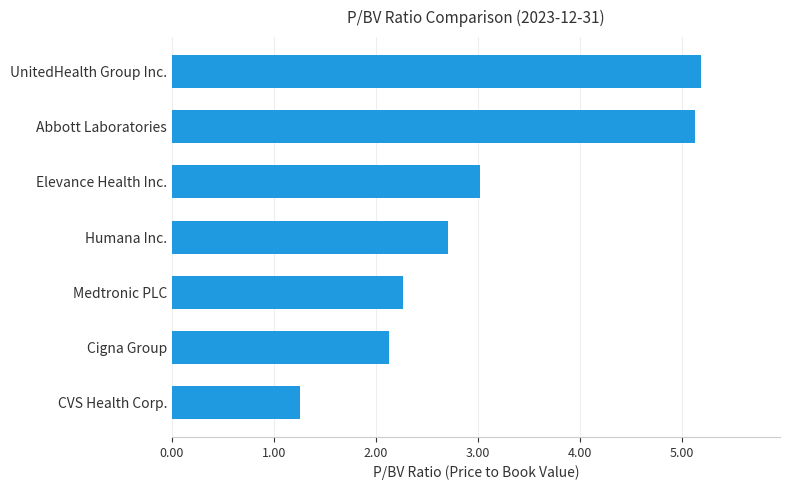

Which has a higher value, CVS Health Corp. or Abbott Laboratories?

Abbott Laboratories